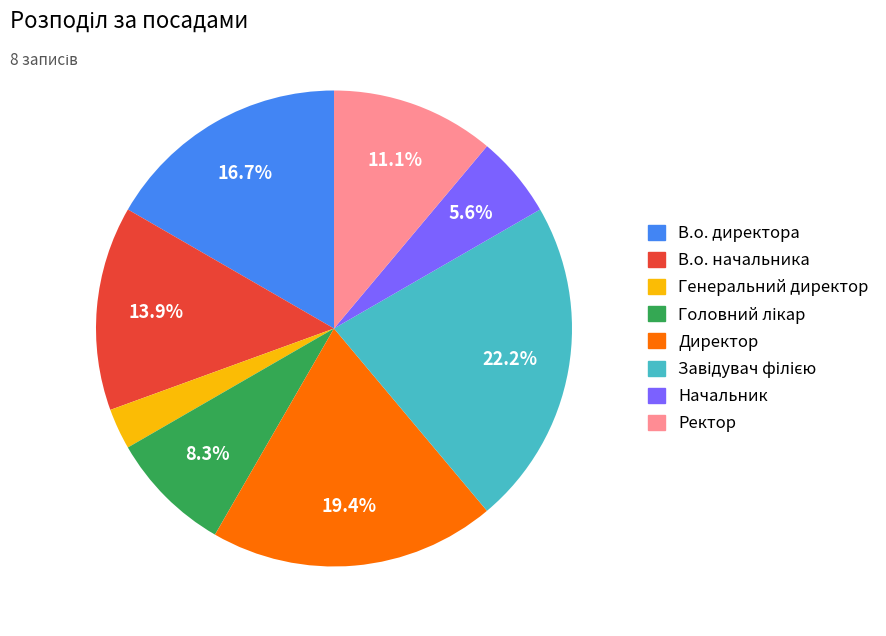

How many slices are in this pie chart?

8